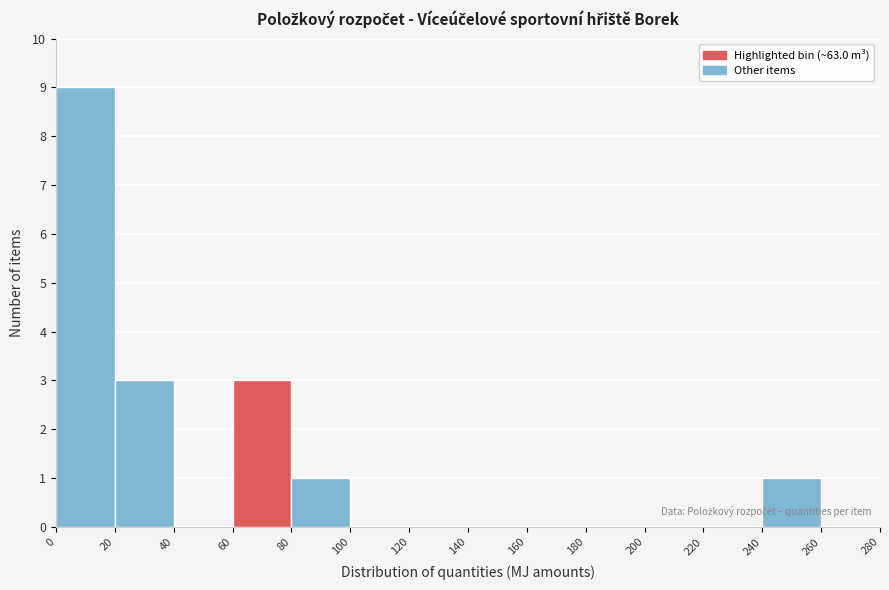

Over which range of the x-axis is the bar tallest?

0 to 20